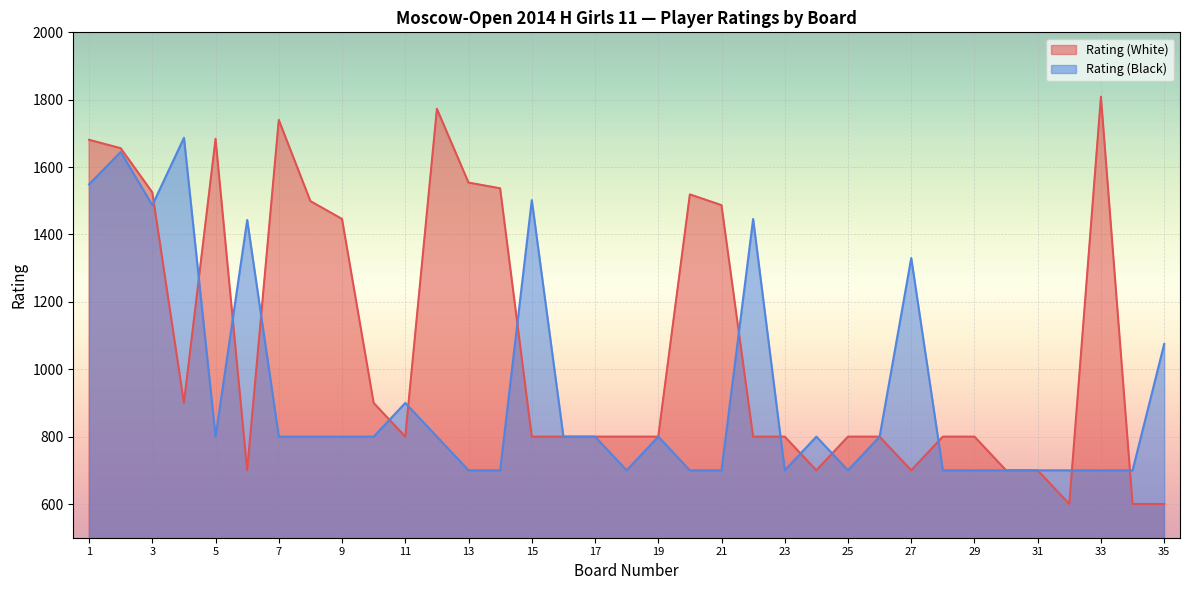

At which category is the sum across all series the highest?

2